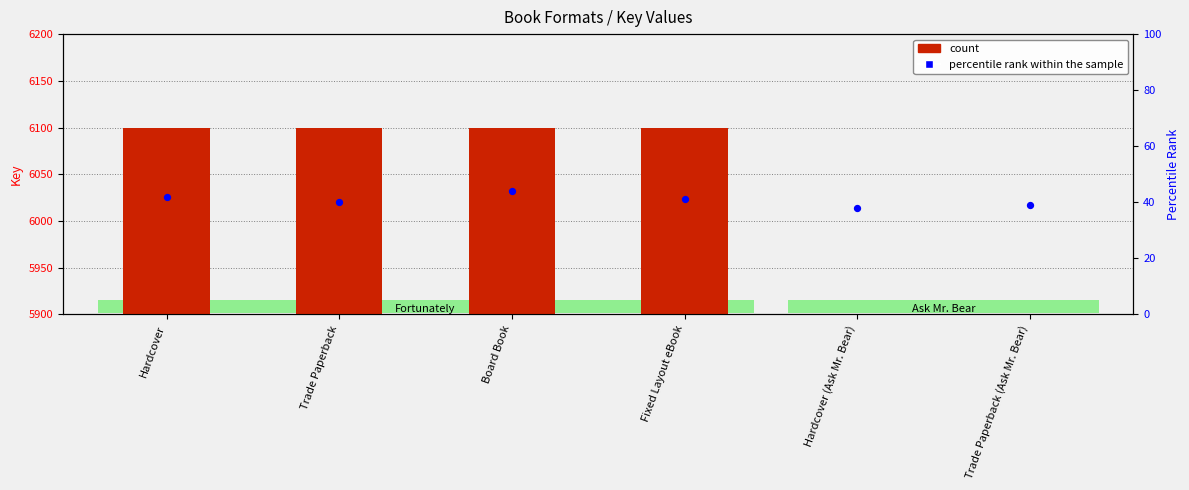

What are all the series names shown in the legend?

count, percentile rank within the sample